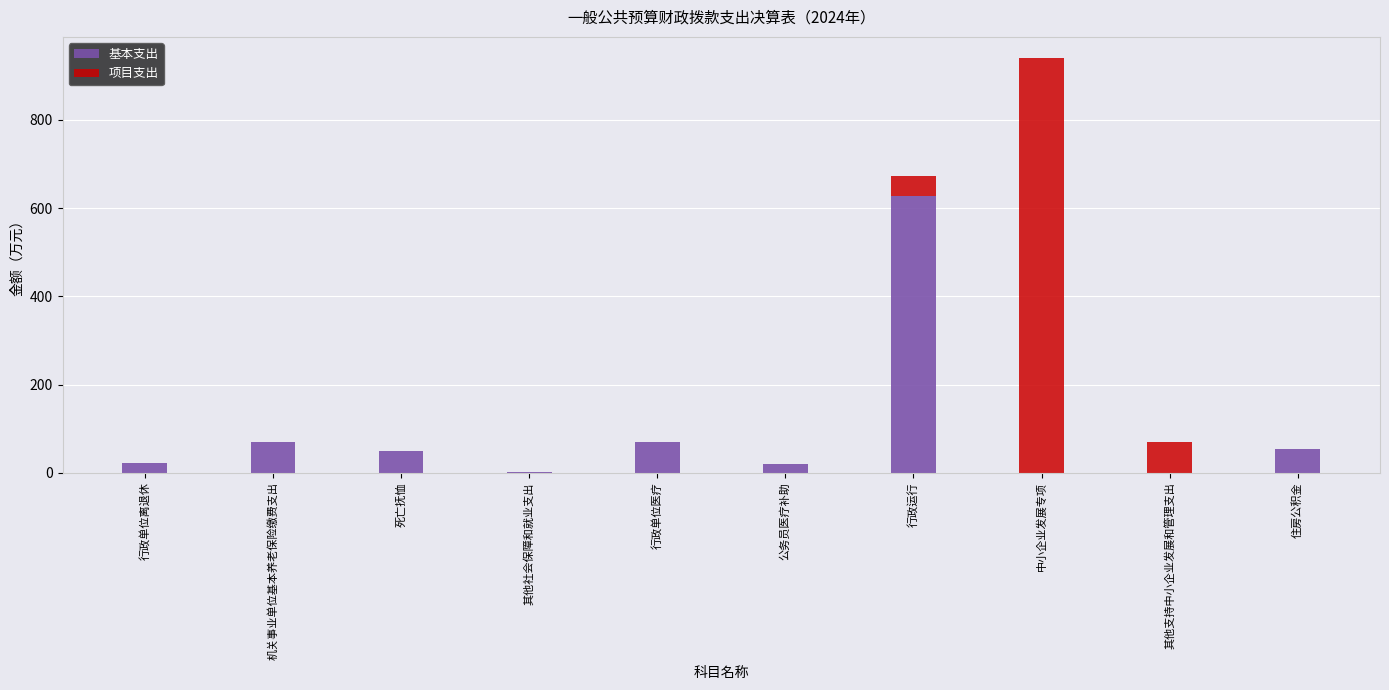

What is the total value across all series at 机关事业单位基本养老保险缴费支出?

70.5